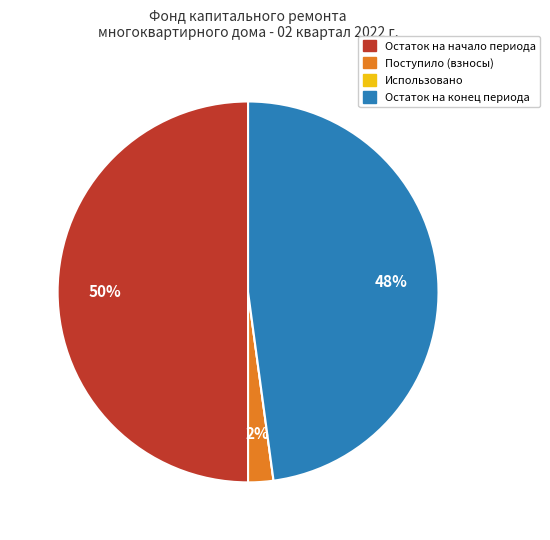

To the nearest percent, what is the difference between the largest and smallest slice percentages?

50%